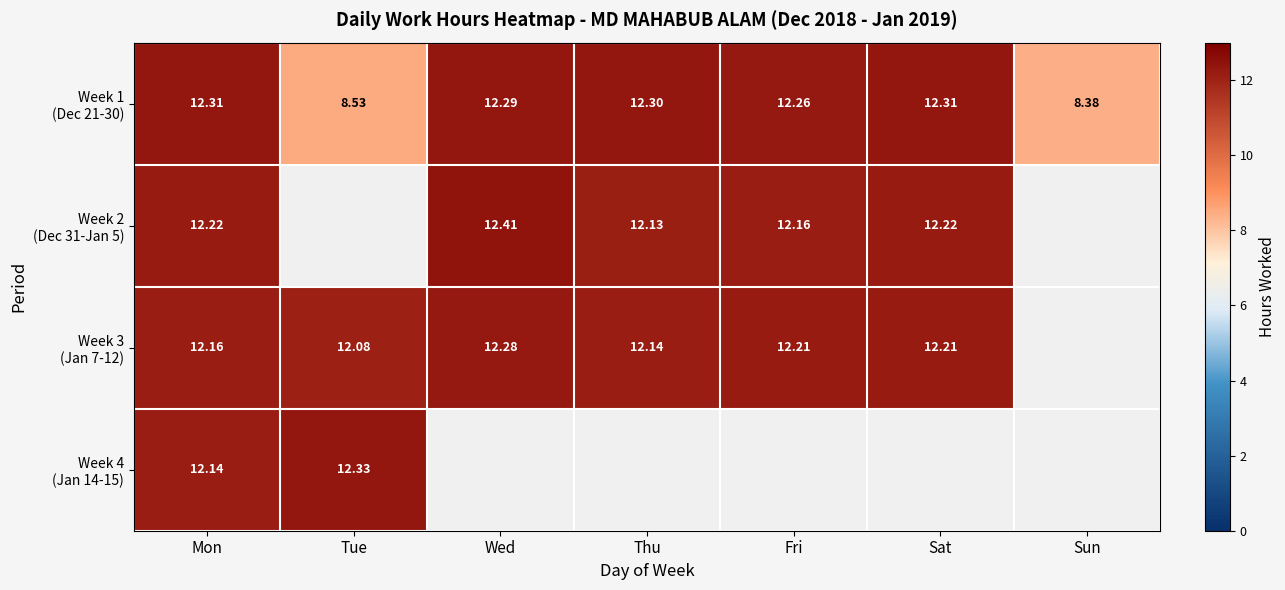

How many values in the Week 1 (Dec 21-30) series are below 12?

2